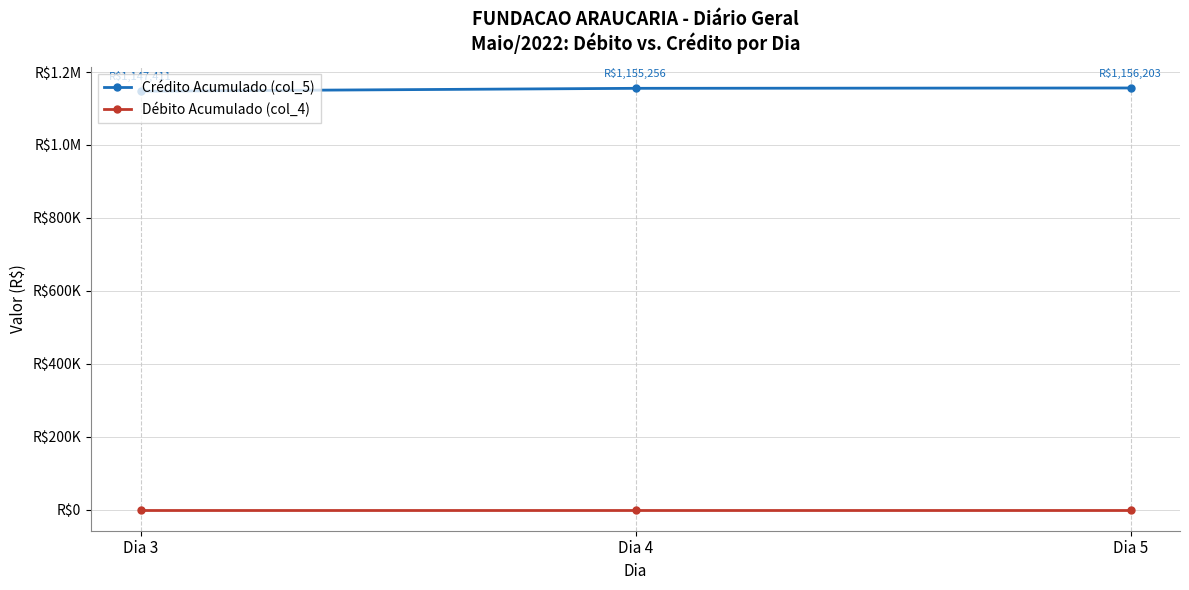

What is the sum of the Crédito Acumulado (col_5) values at Dia 4 and Dia 5?

2311459.1